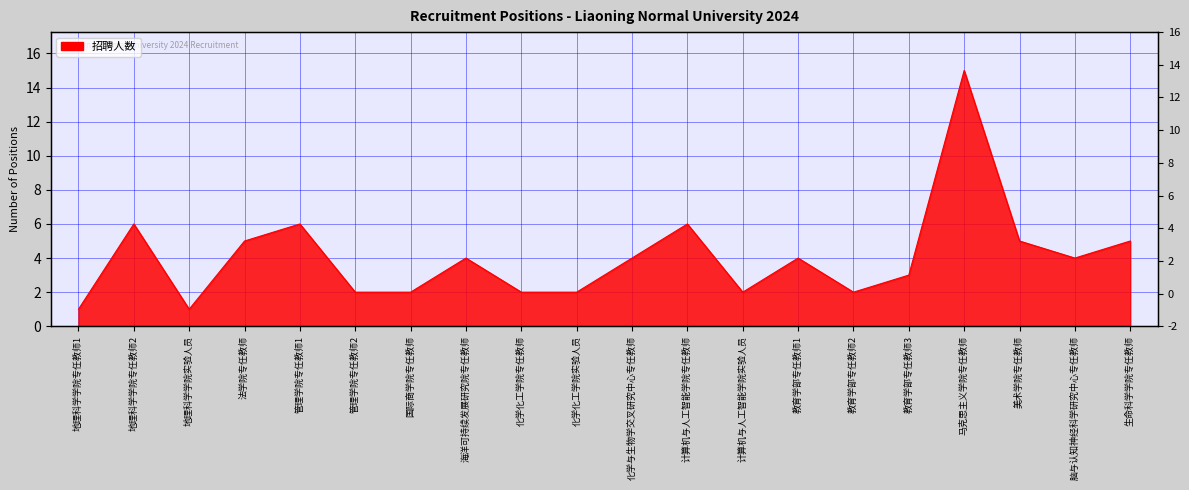

What is the average value?

4